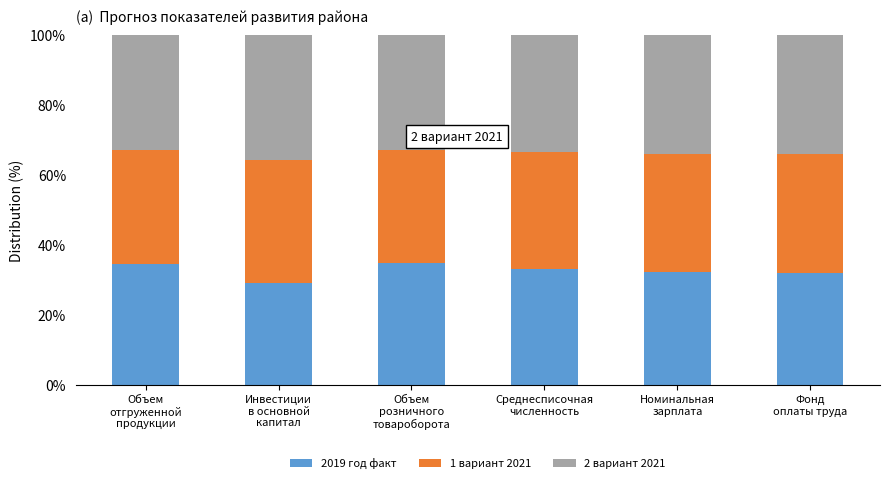

What is the average value of the 2019 год факт series?

32.6